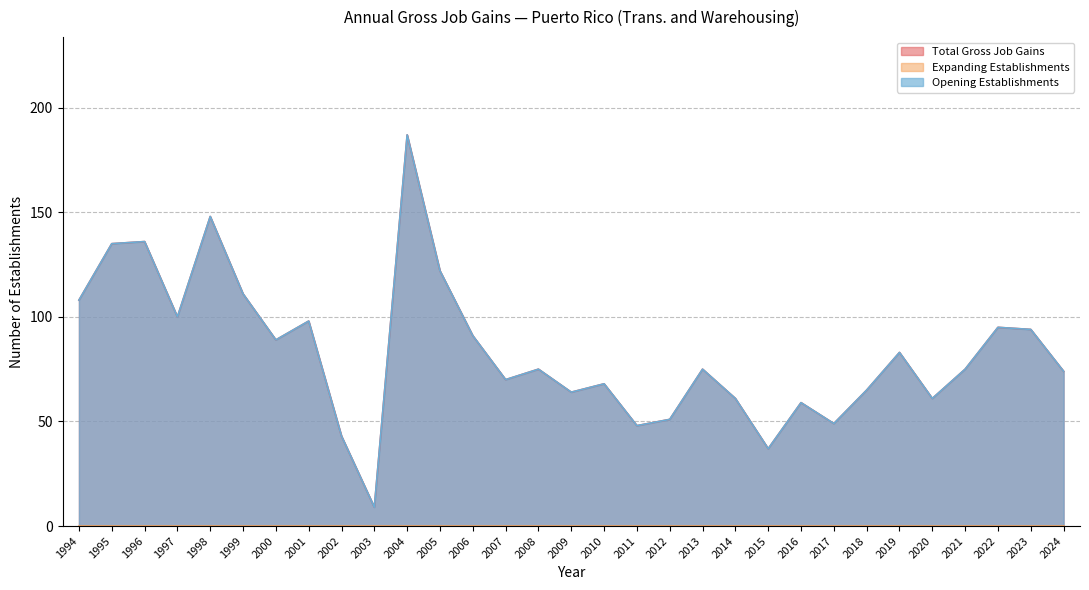

What is the highest value of the Total Gross Job Gains series?

187